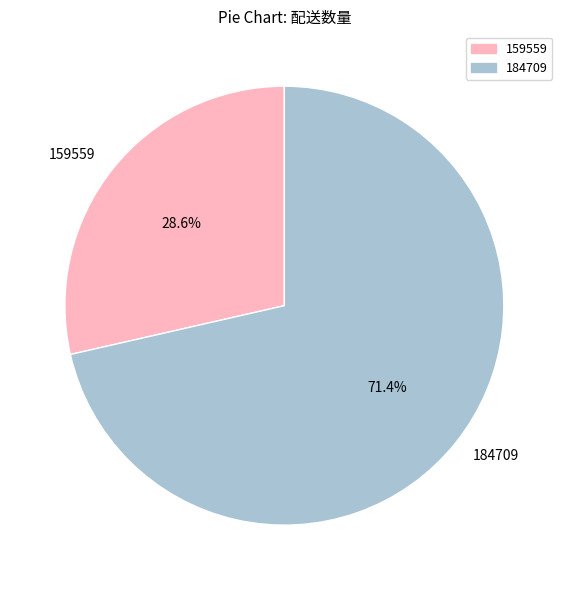

True or false: 159559 accounts for 29% of the total.

True